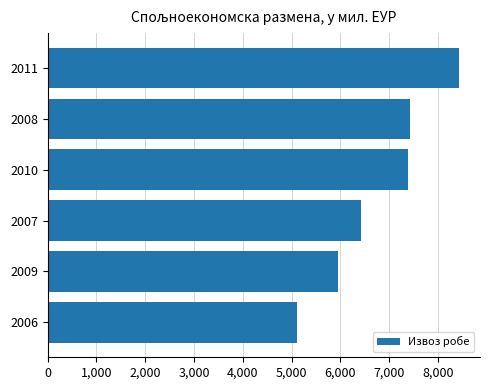

Approximately how many times larger is the value at 2006 compared to 2008?

0.7